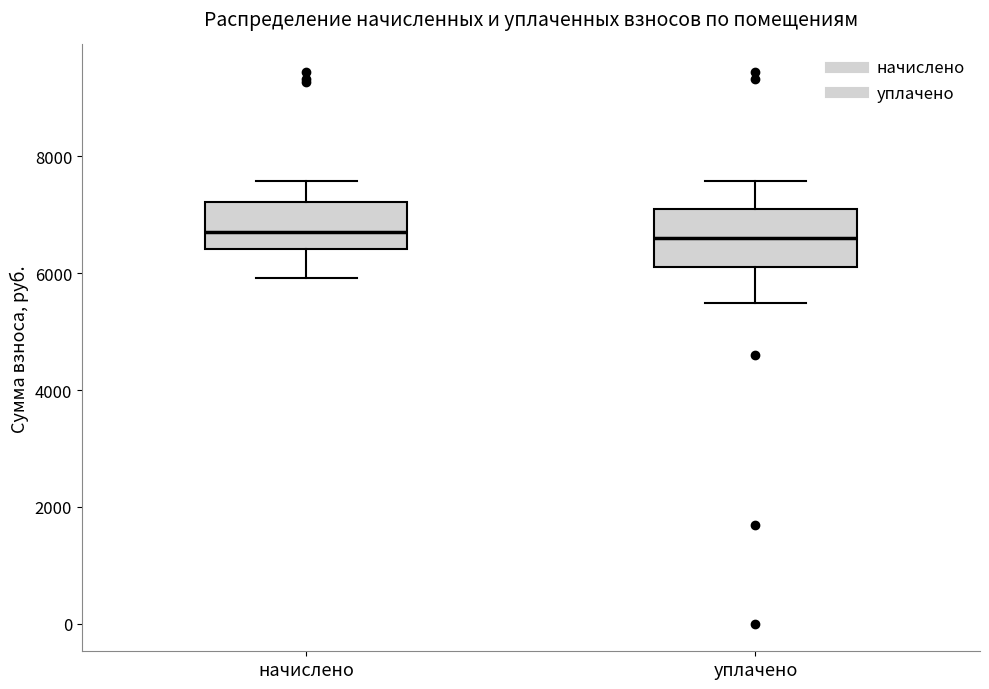

Where does the lower whisker of the box for уплачено end on the y-axis? The values are not printed on the chart, so give them approximately, as read against the axis.

5400